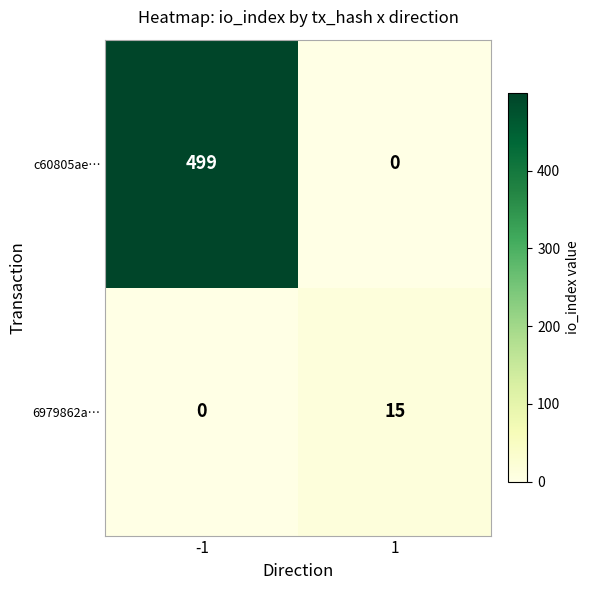

True or false: 6979862a… has a value of 27 at 1.

False